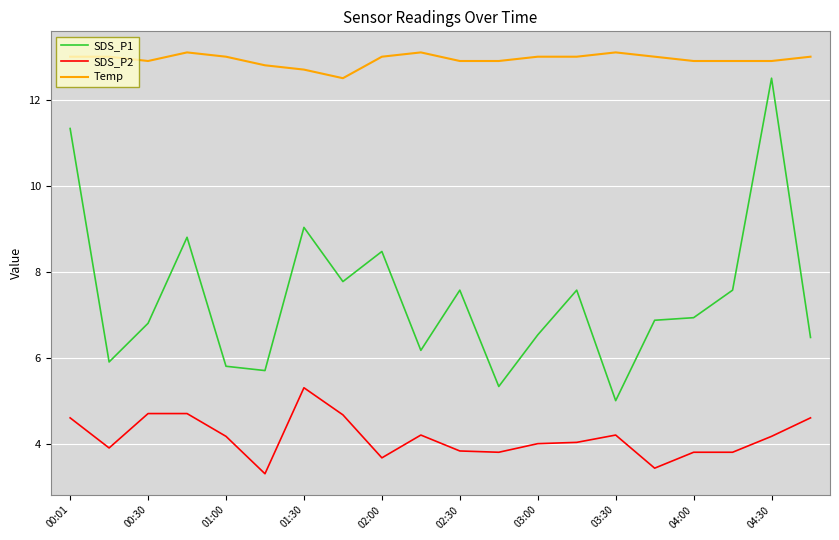

True or false: Temp and SDS_P1 intersect in this chart.

False